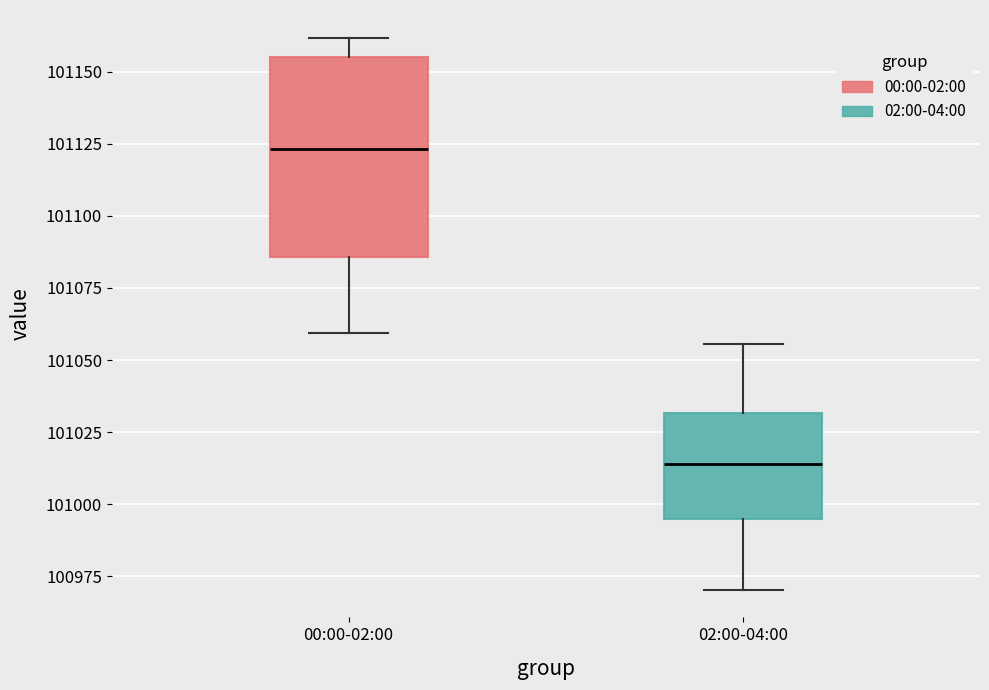

Which box is the tallest, from its lower edge to its upper edge?

00:00-02:00